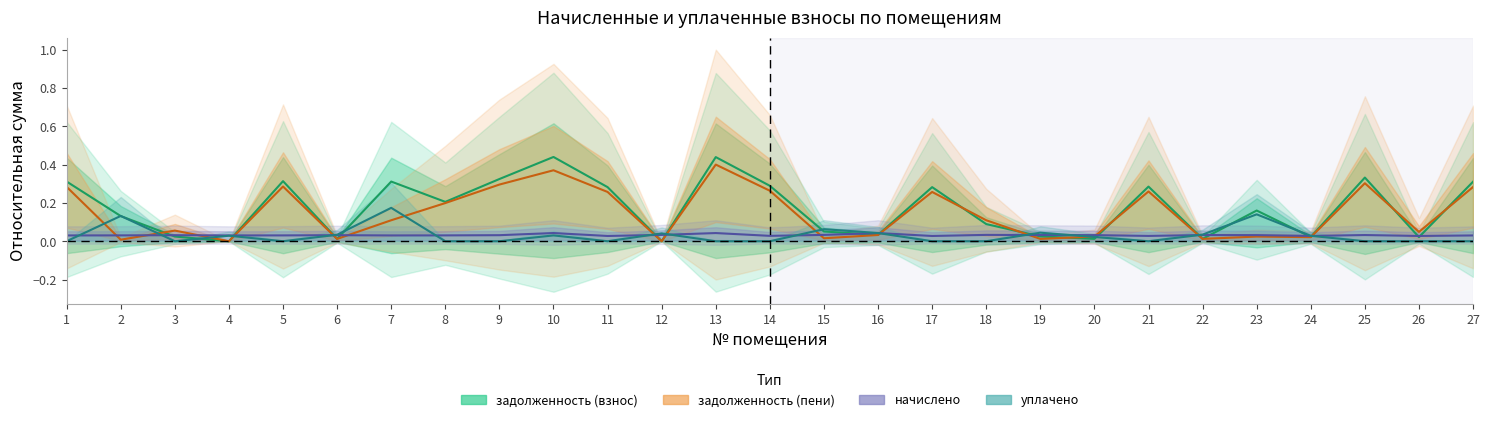

Which series has the largest total across all categories?

задолженность (взнос)